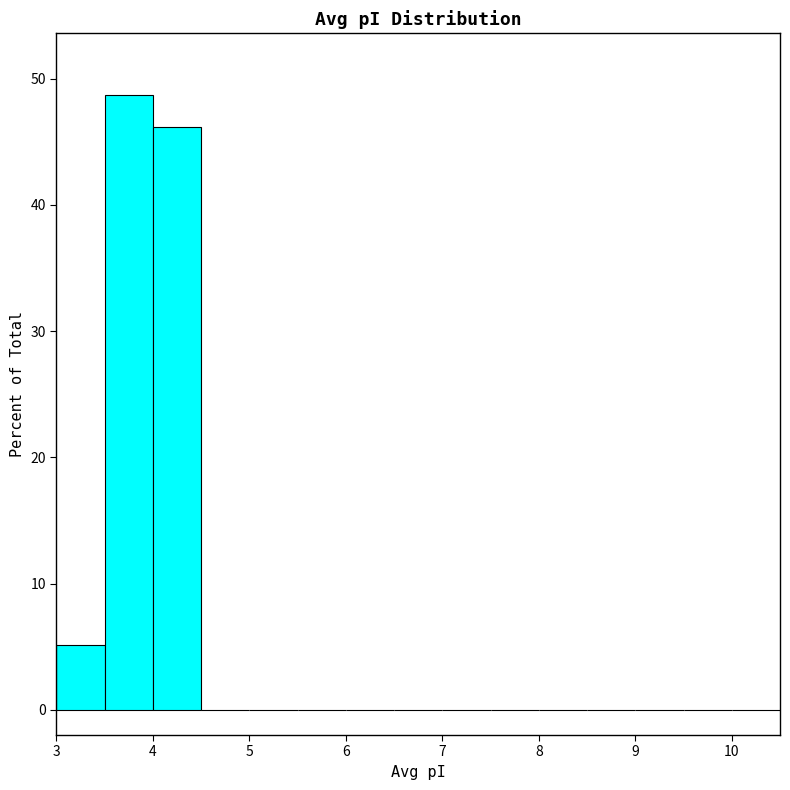

Reading left to right, transcribe this chart: for each bar, give the range it covers on the x-axis and its height. The values are not printed on the chart, so give them approximately, as read against the axis.

3.0 to 3.5: 5
3.5 to 4.0: 49
4.0 to 4.5: 46
4.5 to 5.0: 0
5.0 to 5.5: 0
5.5 to 6.0: 0
6.0 to 6.5: 0
6.5 to 7.0: 0
7.0 to 7.5: 0
7.5 to 8.0: 0
8.0 to 8.5: 0
8.5 to 9.0: 0
9.0 to 9.5: 0
9.5 to 10.0: 0
10.0 to 10.5: 0